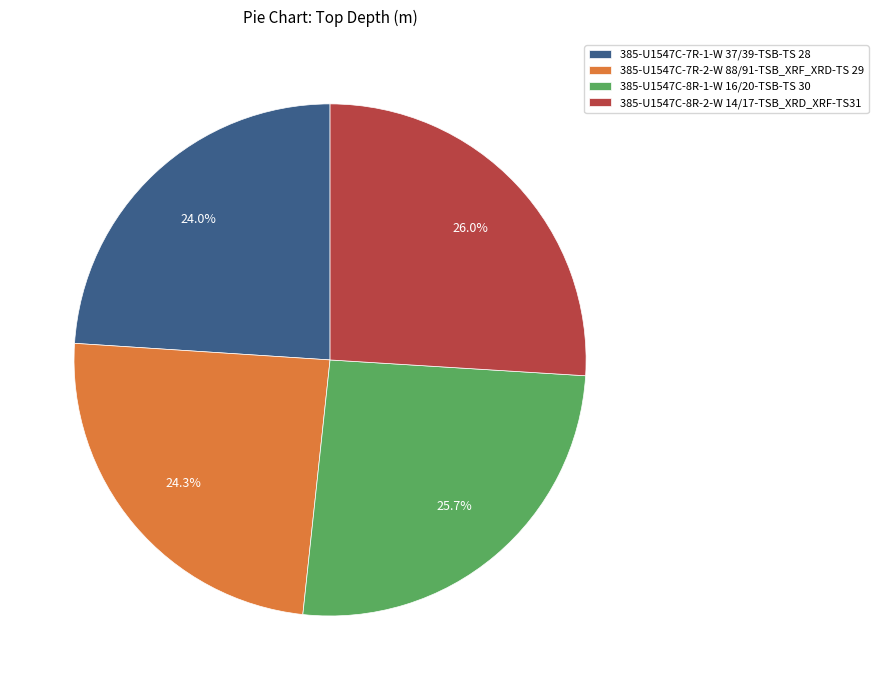

Is it true that 385-U1547C-7R-2-W 88/91-TSB_XRF_XRD-TS 29 is 35% of the pie?

False